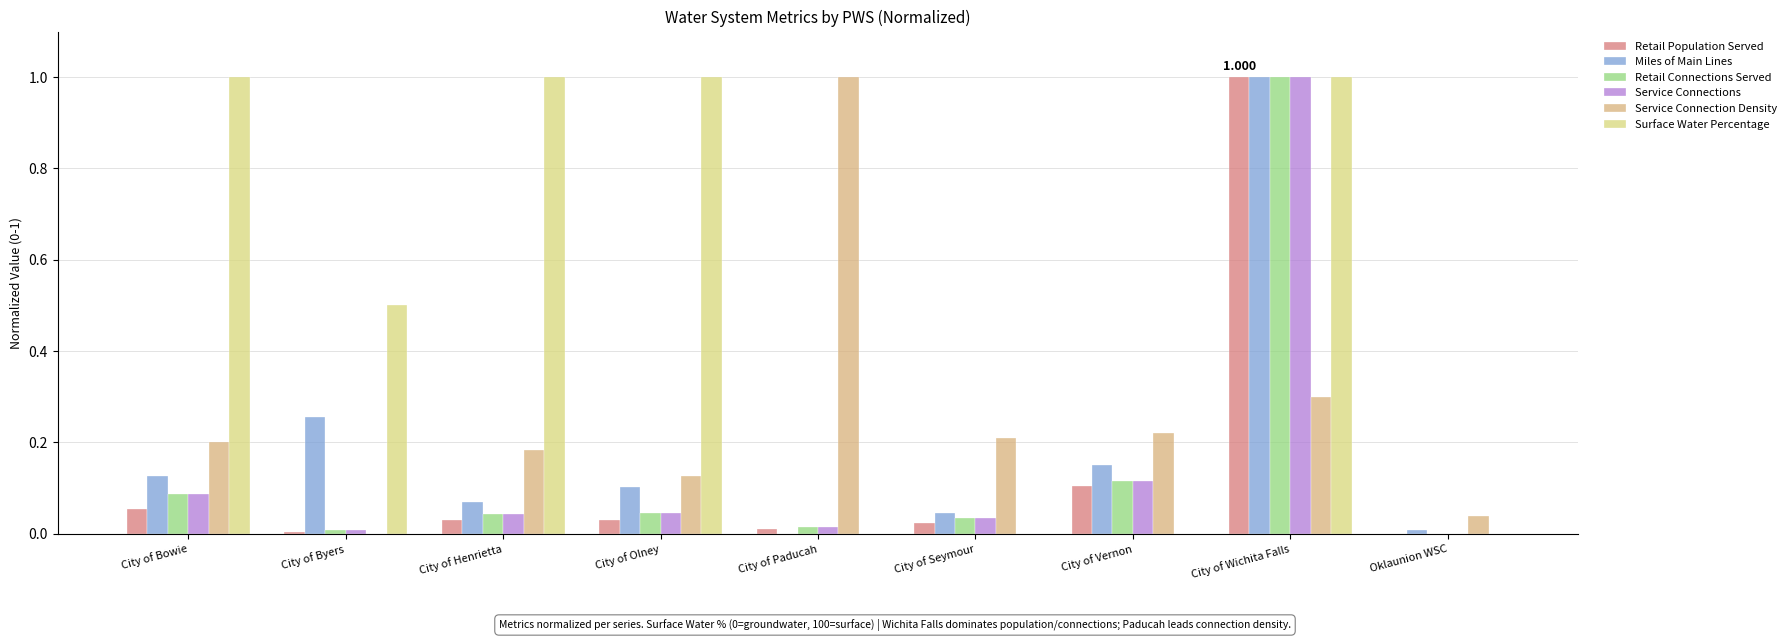

Count the number of data series in this chart.

6